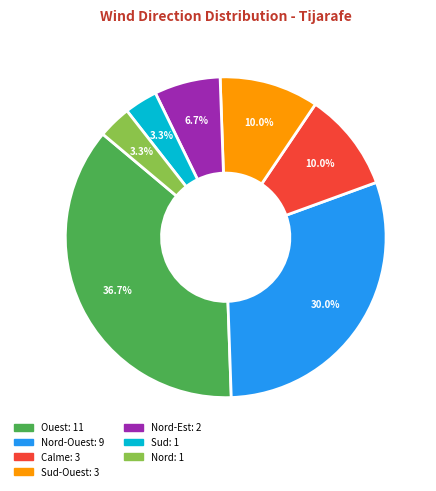

Is there a majority slice in this chart?

No